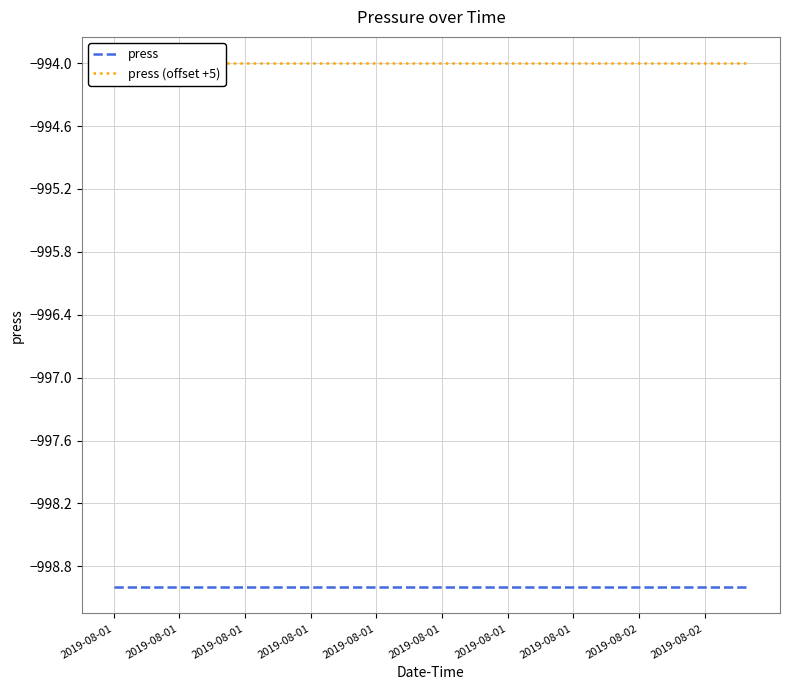

Is the value of press (offset +5) at 18 greater than the value of press at 2019-08-02?

Yes